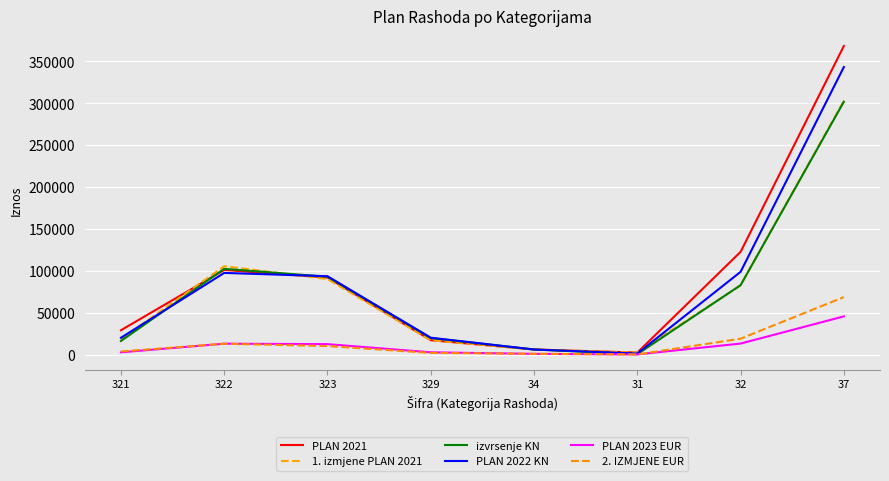

Is it true that PLAN 2021 equals 28695.5 at 329?

False